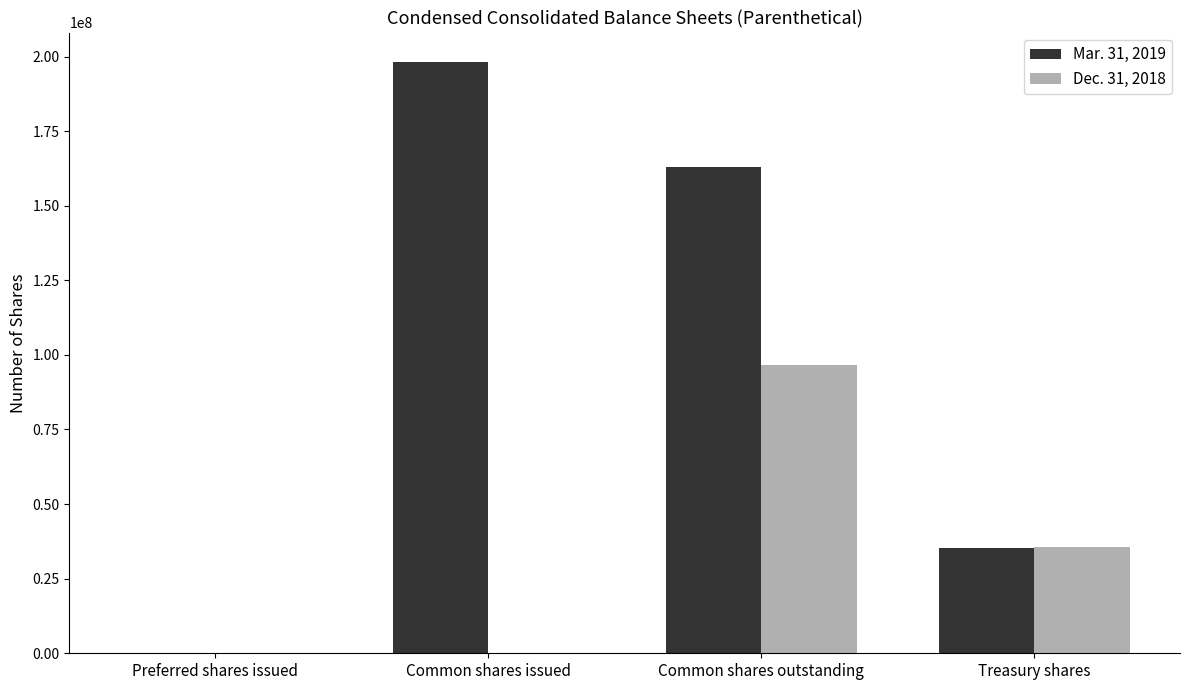

What is the total value across all series at Treasury shares?

71048704